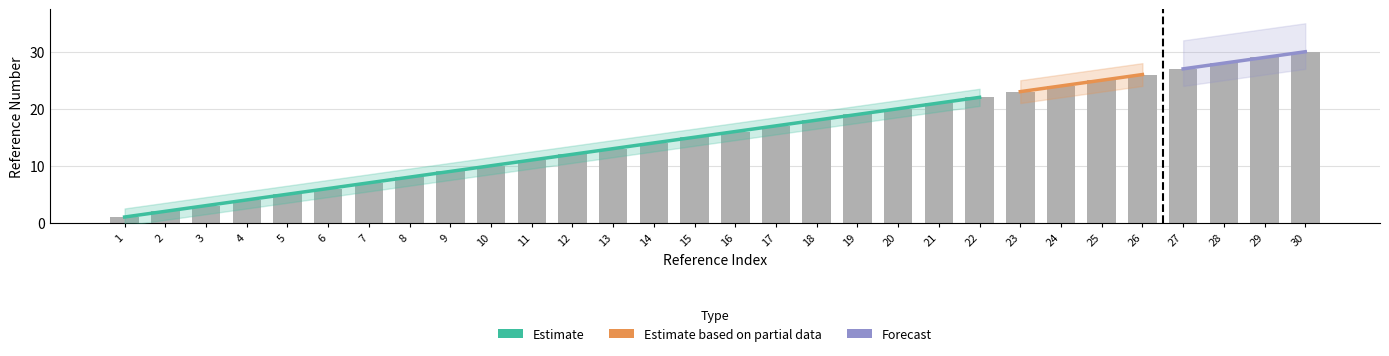

Count the number of values greater than 16.

14